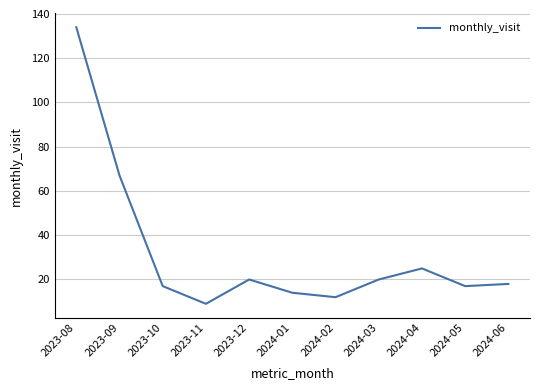

How many interior local peaks (higher than both neighbors) does the data have?

2